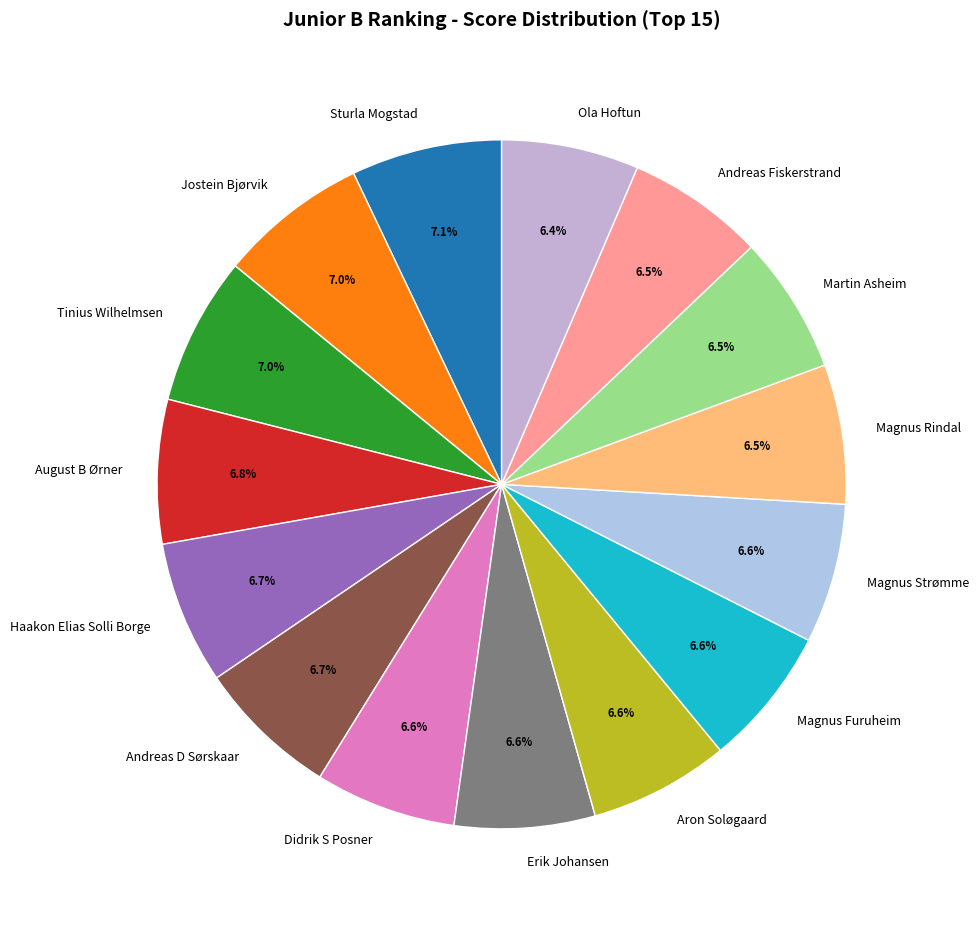

What is the ratio of the value at Magnus Rindal to the value at Magnus Furuheim?

1.0